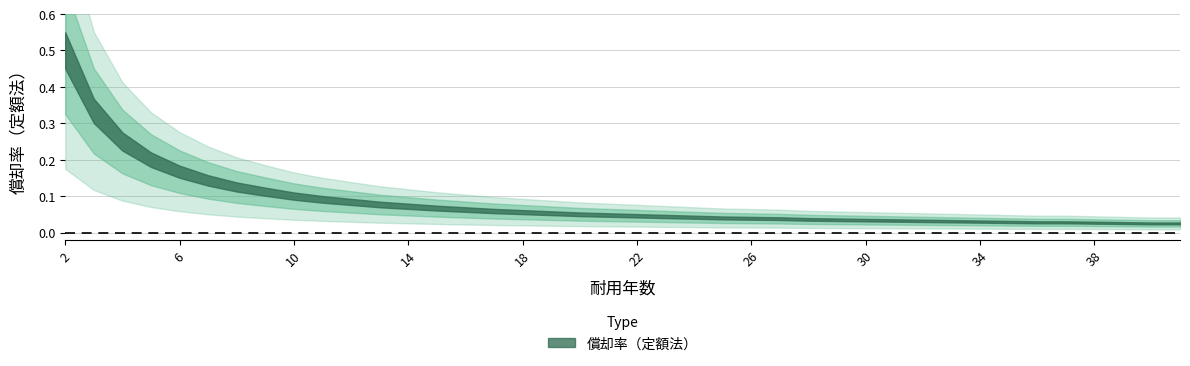

Between 28 and 25, which is larger?

25